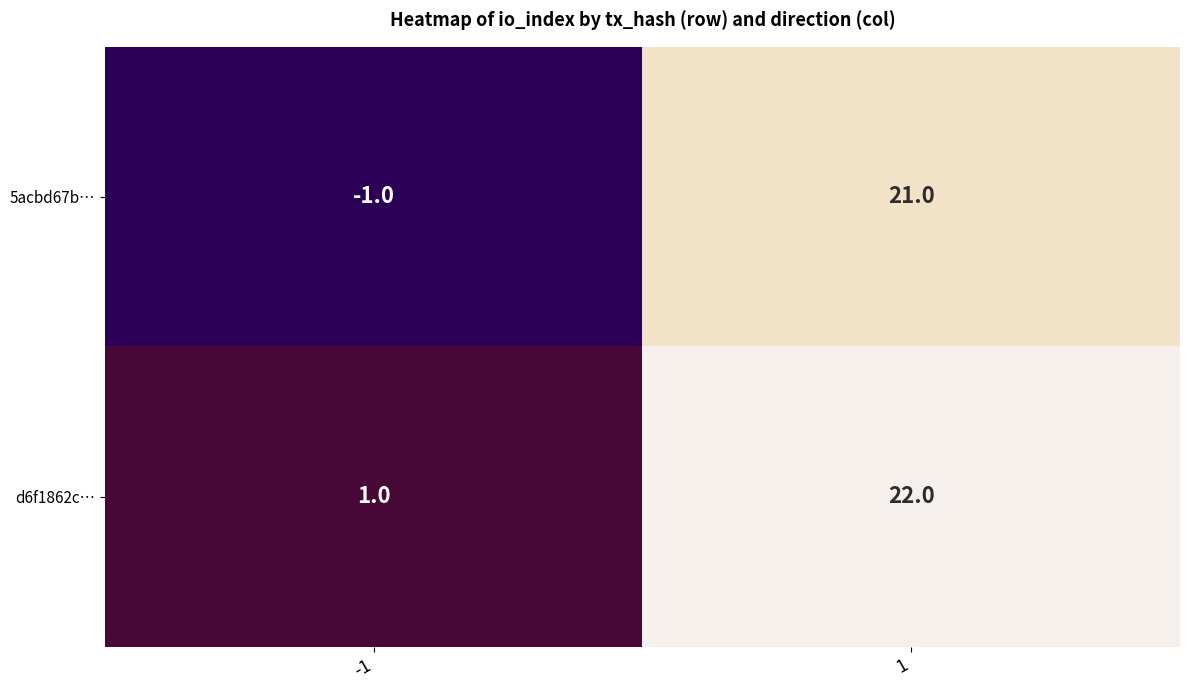

What is the difference between the d6f1862c… values at 1 and -1?

21